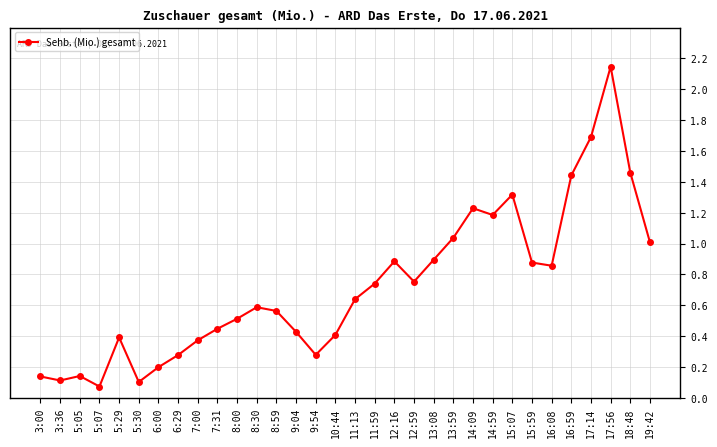

Between 15:07 and 9:04, which is larger?

15:07